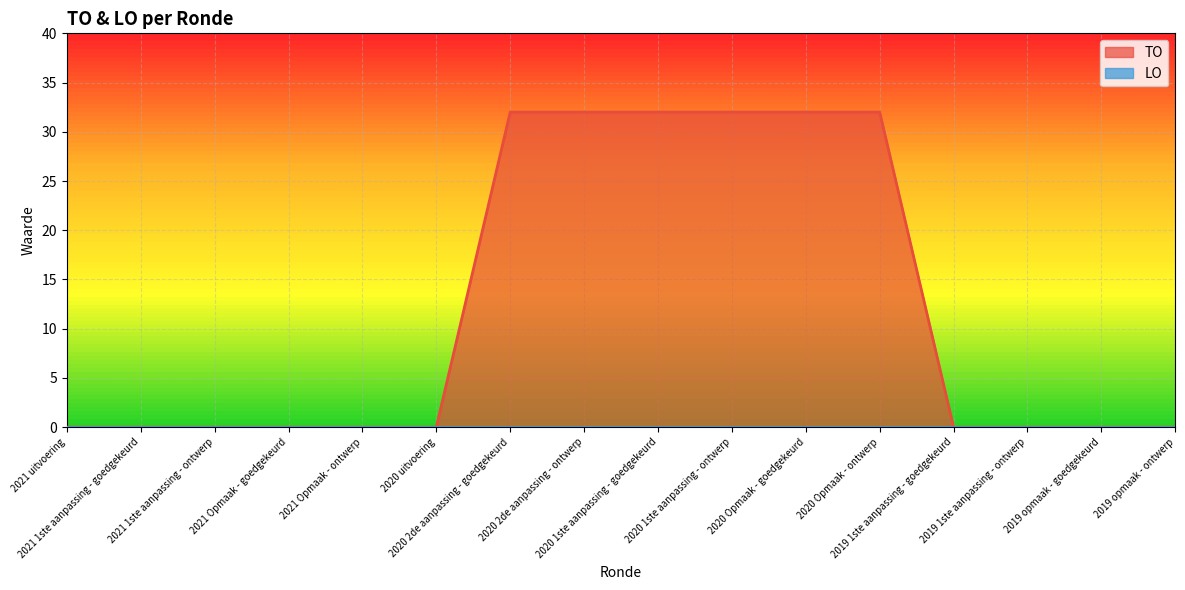

Reading right to left, list all the values displayed in this chart.

2019 opmaak - ontwerp=0	2019 opmaak - goedgekeurd=0	2019 1ste aanpassing - ontwerp=0	2019 1ste aanpassing - goedgekeurd=0	2020 Opmaak - ontwerp=32	2020 Opmaak - goedgekeurd=32	2020 1ste aanpassing - ontwerp=32	2020 1ste aanpassing - goedgekeurd=32	2020 2de aanpassing - ontwerp=32	2020 2de aanpassing - goedgekeurd=32	2020 uitvoering=0	2021 Opmaak - ontwerp=0	2021 Opmaak - goedgekeurd=0	2021 1ste aanpassing - ontwerp=0	2021 1ste aanpassing - goedgekeurd=0	2021 uitvoering=0